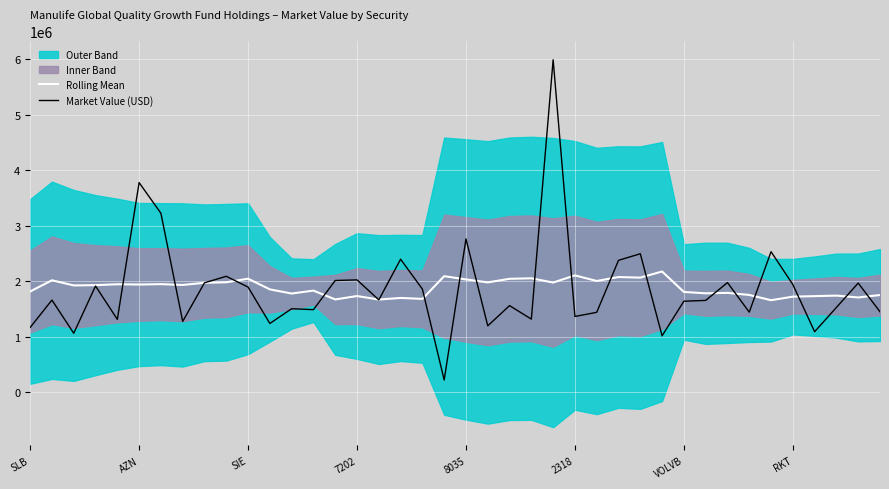

What is the difference between the Market Value (USD) values at 16 and 24?

4326175.8